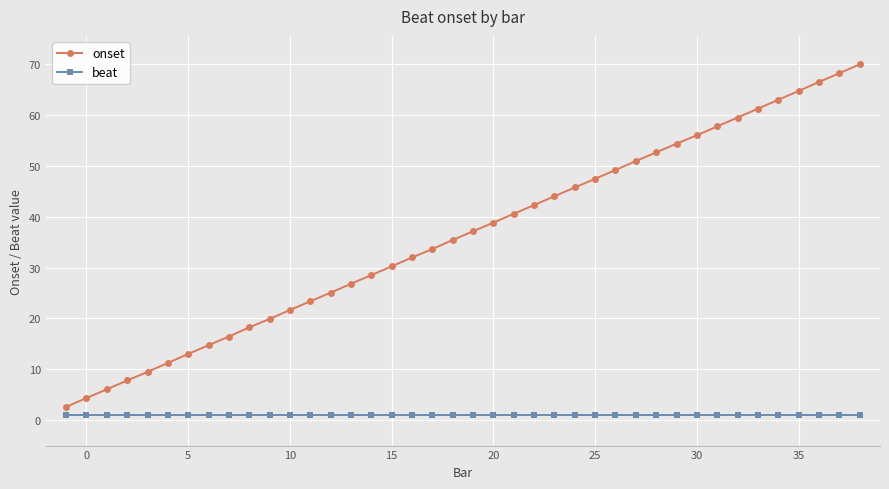

True or false: beat and onset cross at least once.

False